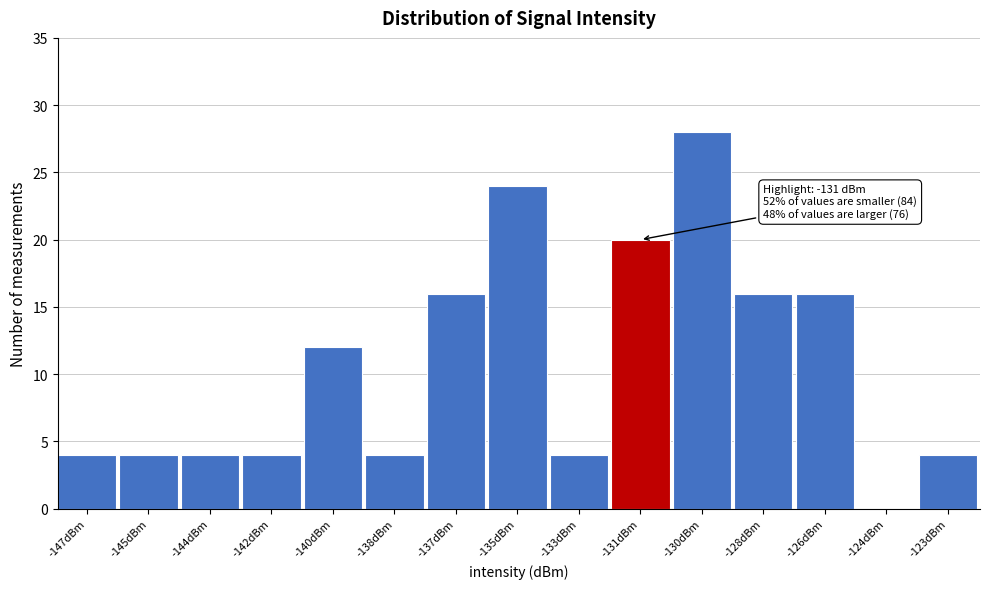

Reading right to left, list all the values displayed in this chart.

-123dBm=4	-124dBm=0	-126dBm=16	-128dBm=16	-130dBm=28	-131dBm=20	-133dBm=4	-135dBm=24	-137dBm=16	-138dBm=4	-140dBm=12	-142dBm=4	-144dBm=4	-145dBm=4	-147dBm=4